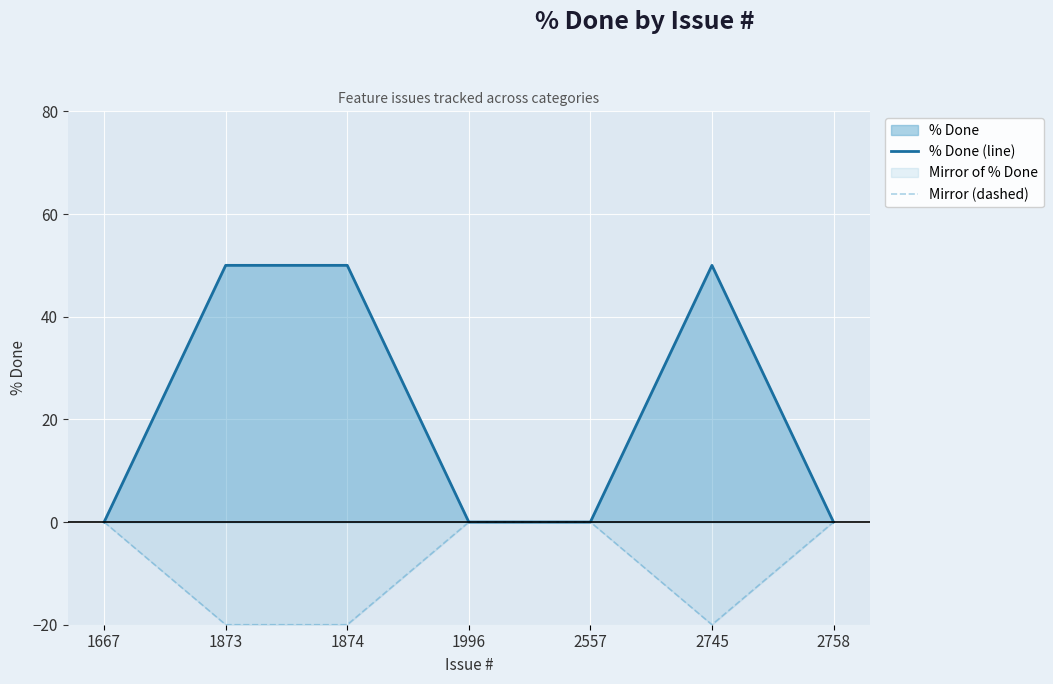

Where is the first local minimum for Mirror (dashed)?

2745